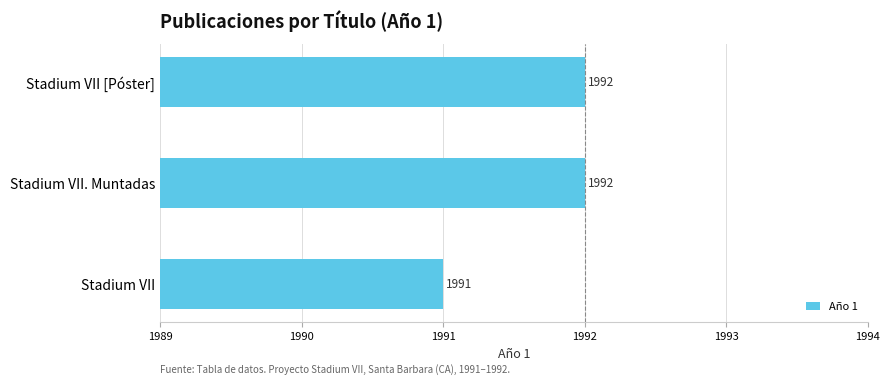

The value at Stadium VII. Muntadas is 560. True or false?

False